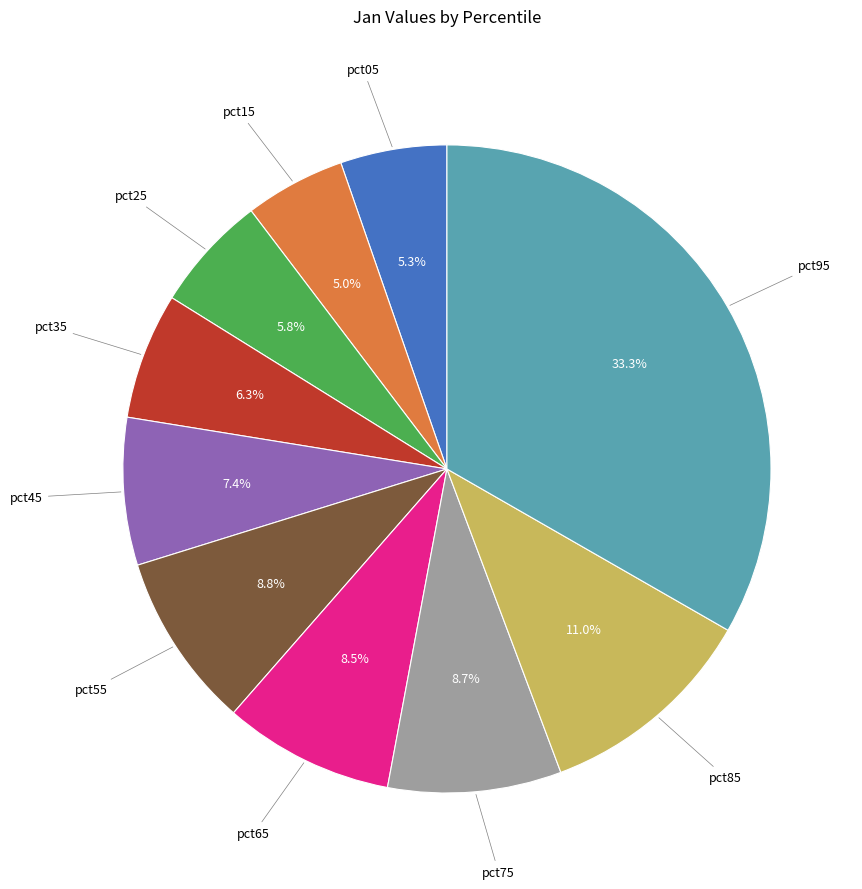

Does any single category account for the majority?

No